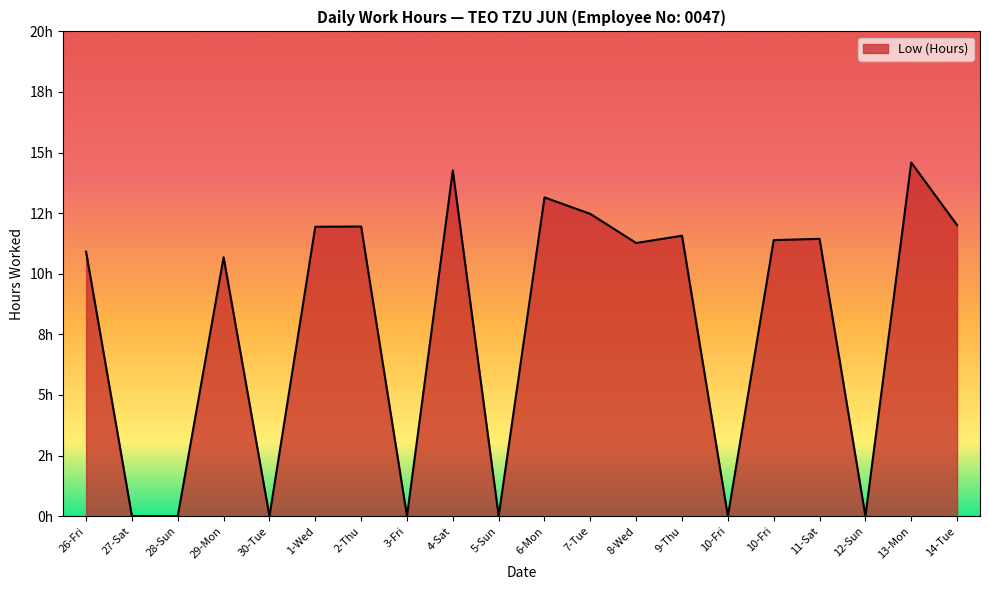

What is the maximum value shown in the chart?

14.6